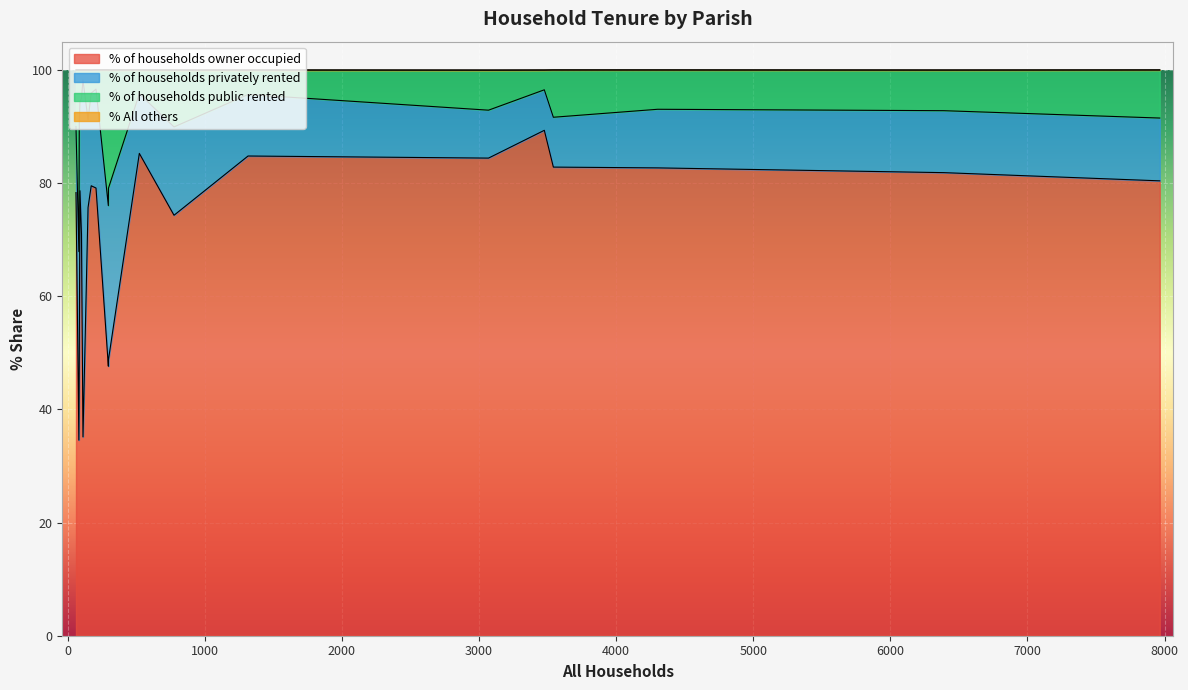

The value of % of households privately rented at Edmondsham is 70.6. True or false?

False